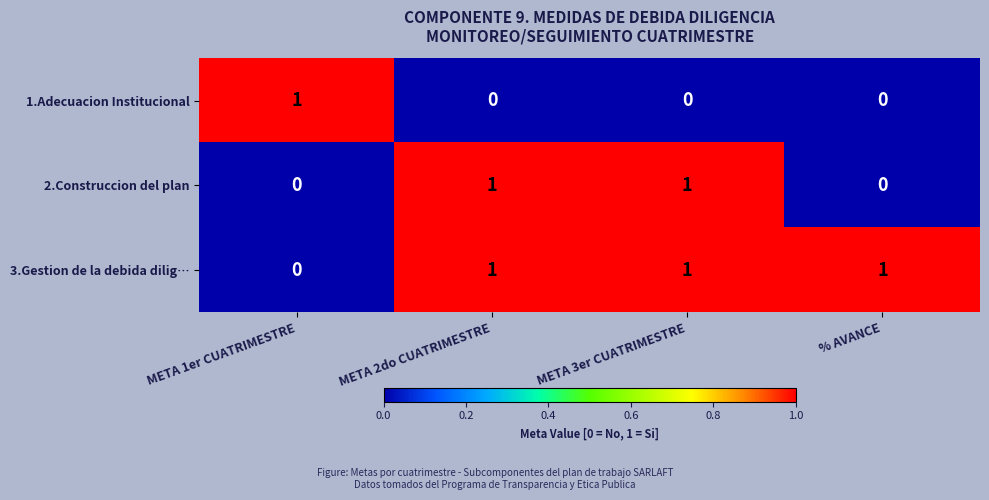

The 3.Gestion de la debida dilig… series shows 1 at META 2do CUATRIMESTRE. True or false?

True